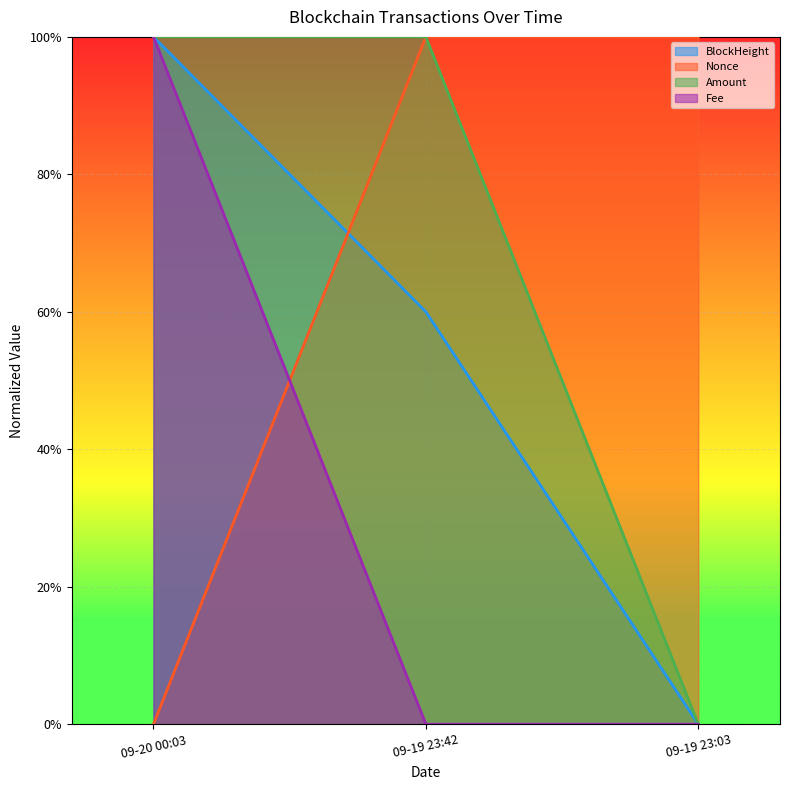

What is the difference between the BlockHeight values at 09-19 23:03 and 09-20 00:03?

1.0